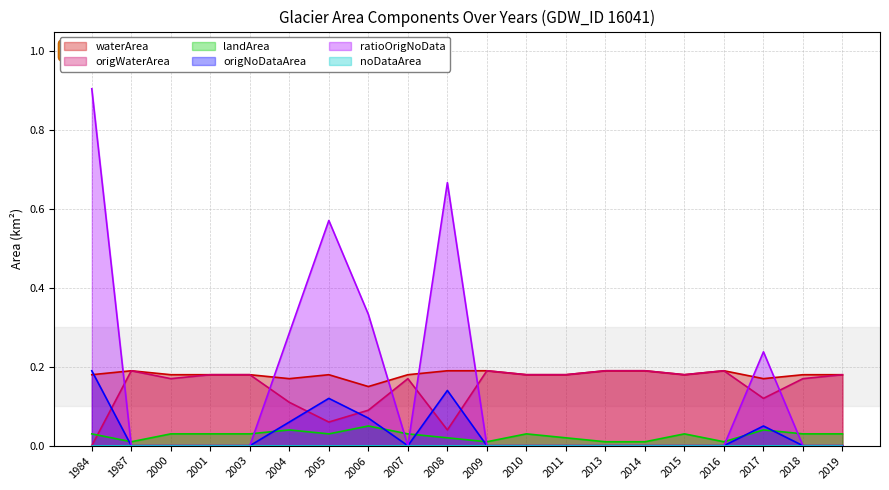

Which series has the largest total across all categories?

waterArea